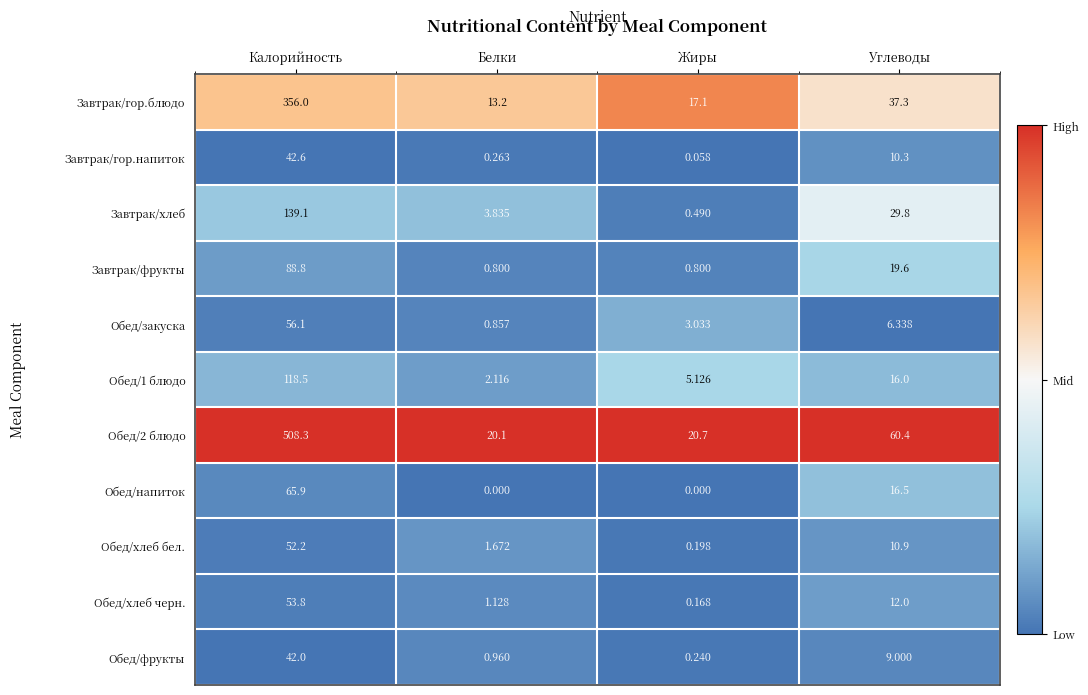

Which series has the largest total across all categories?

Обед/2 блюдо